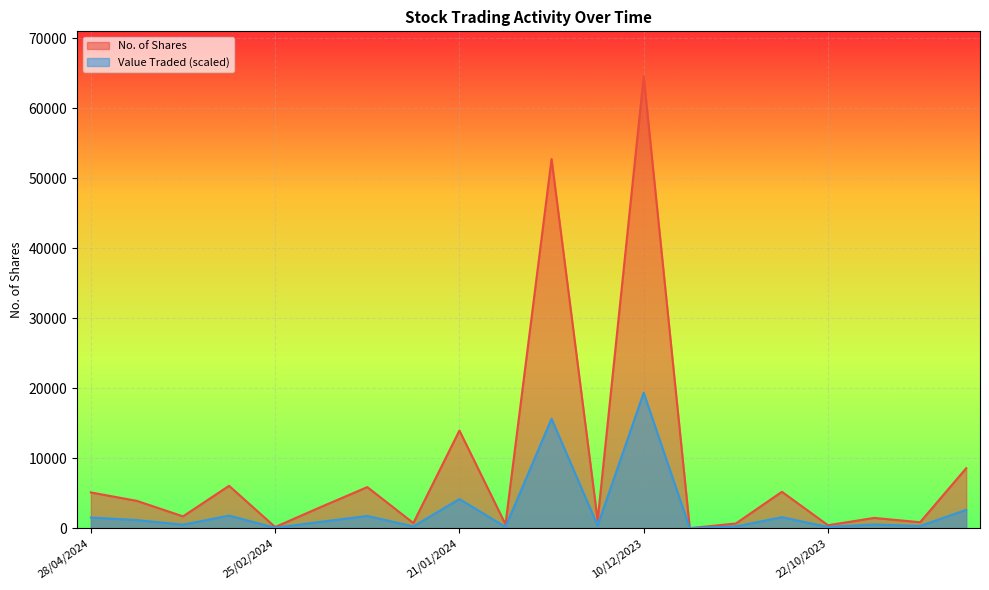

What is the label of the 1st point from the left?

28/04/2024